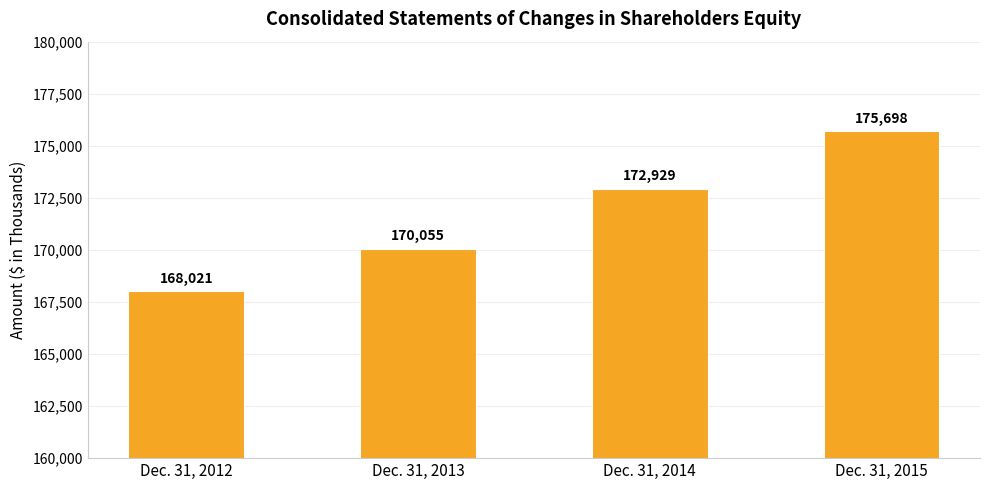

Count the number of categories in the chart.

4